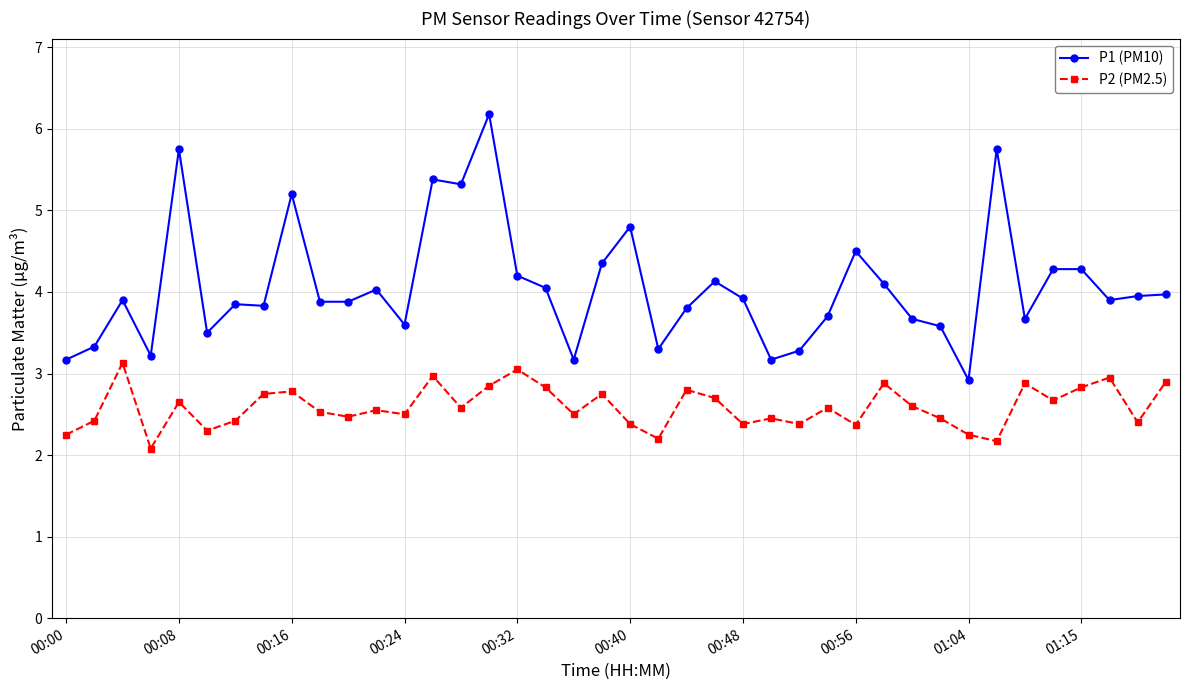

At how many categories does at least one series exceed 2?

40